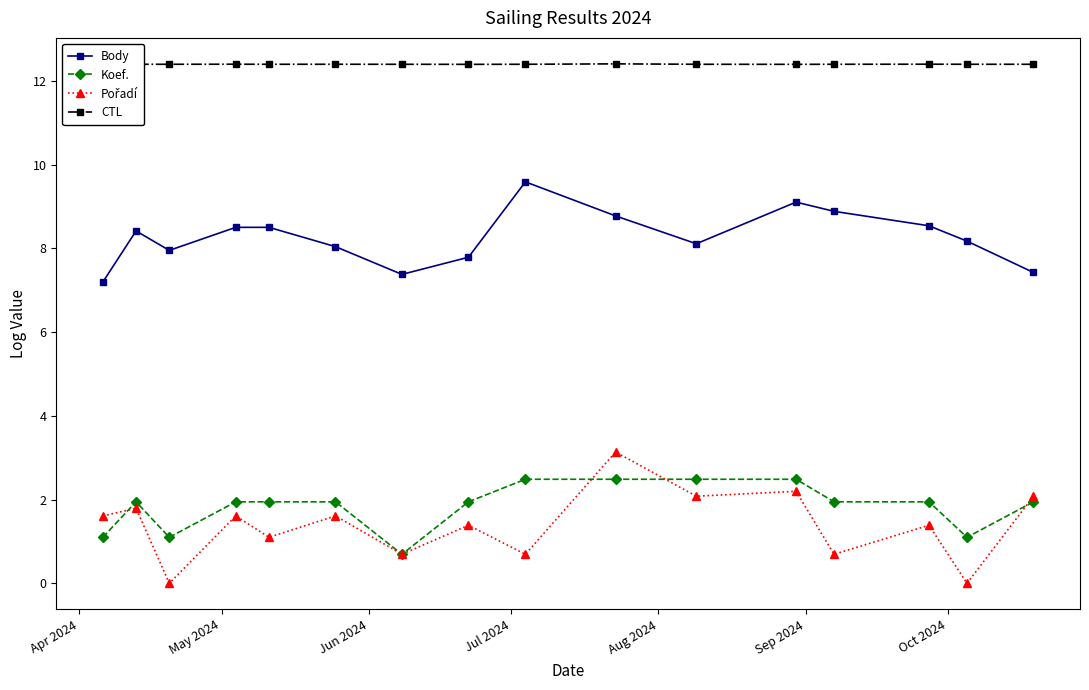

At how many categories does at least one series exceed 10?

16